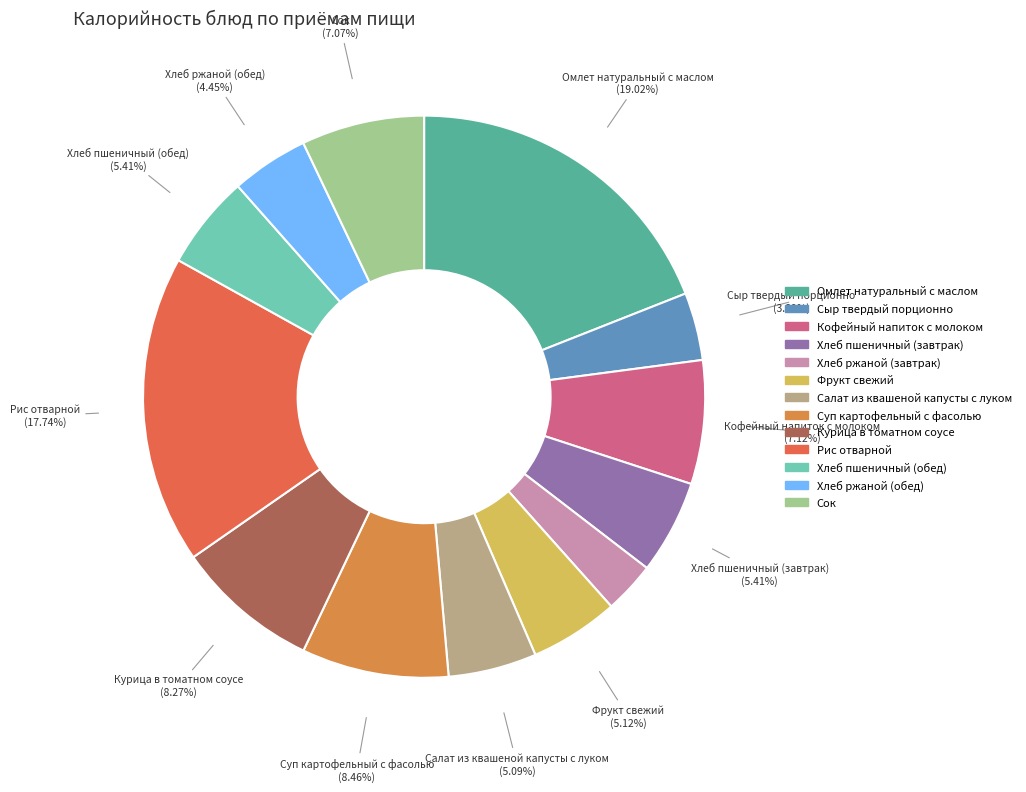

Between Кофейный напиток с молоком and Омлет натуральный с маслом, which is larger?

Омлет натуральный с маслом